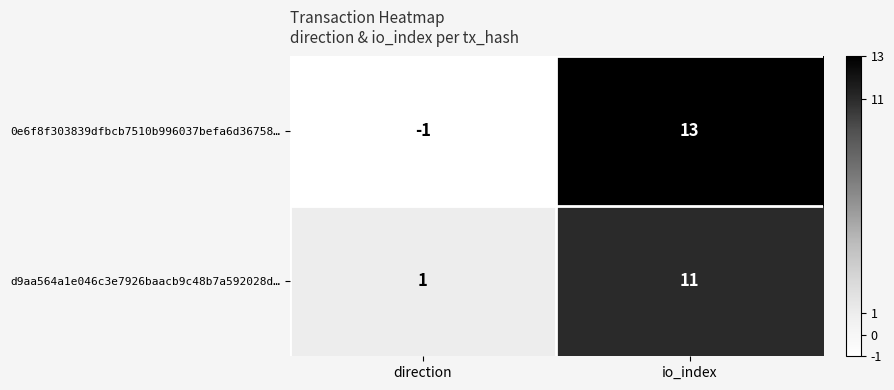

Reading right to left, list all the values displayed in this chart.

0e6f8f303839dfbcb7510b996037befa6d36758…: 13	-1
d9aa564a1e046c3e7926baacb9c48b7a592028d…: 11	1